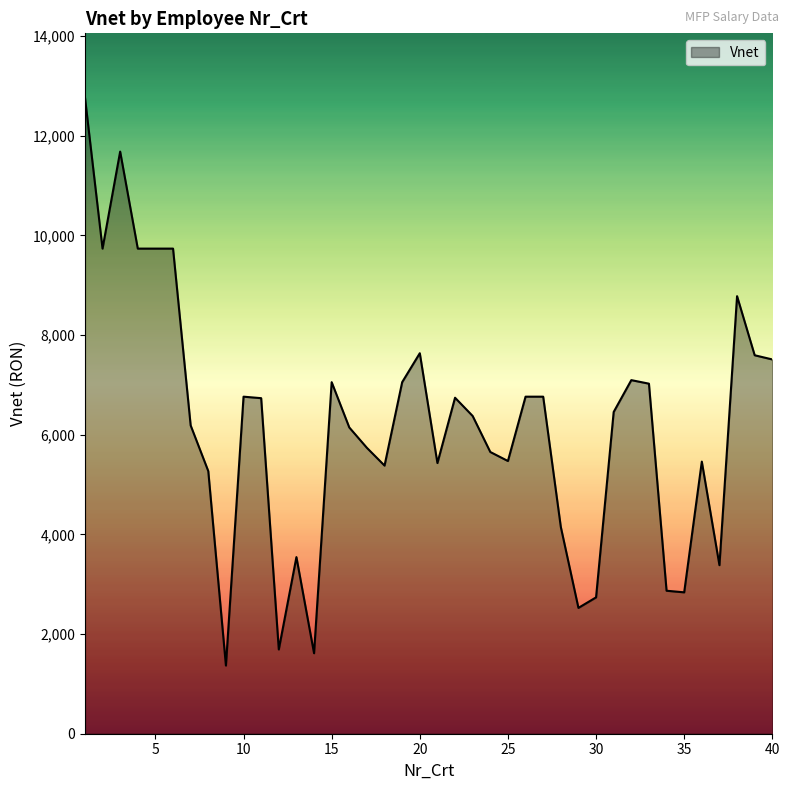

What is the minimum value shown in the chart?

1368